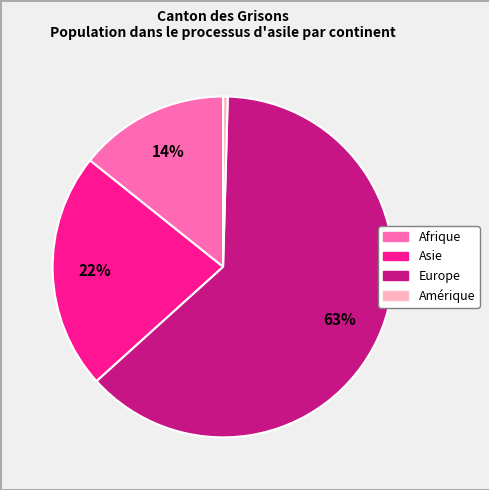

Is there any slice that represents more than half of the pie?

Yes